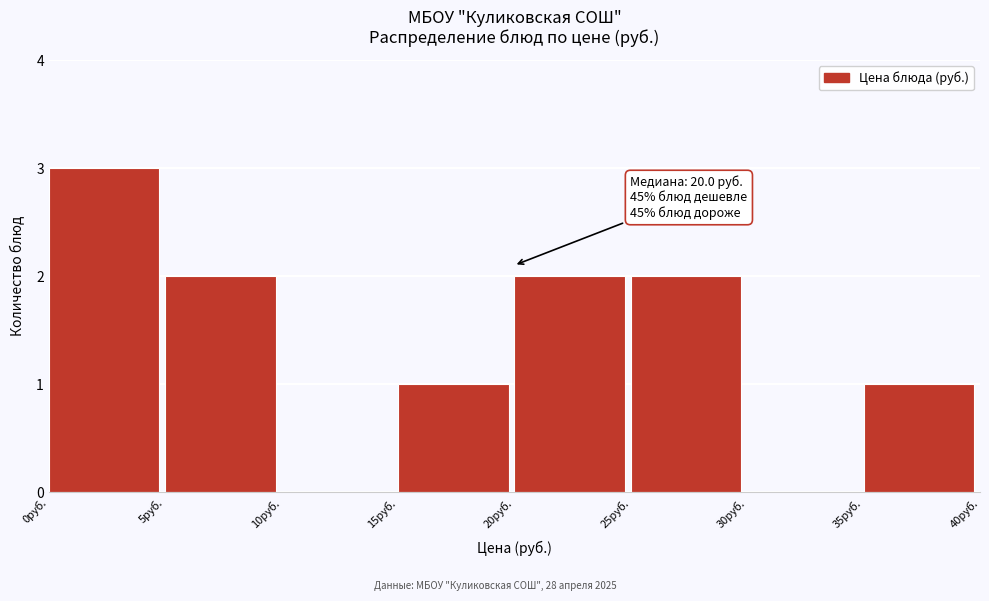

Which range on the x-axis has the tallest bar?

0 to 5